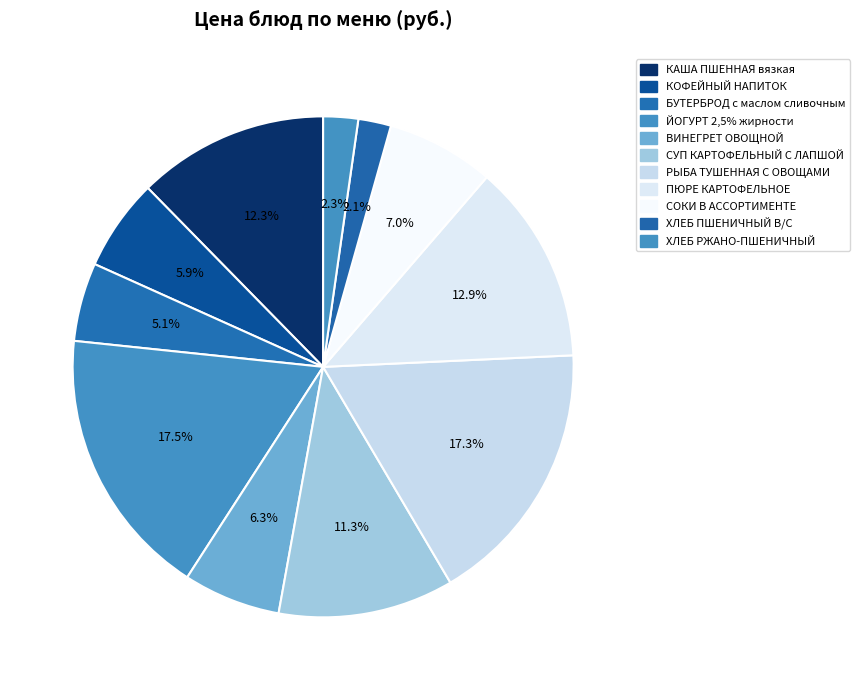

How many slices are in this pie chart?

11